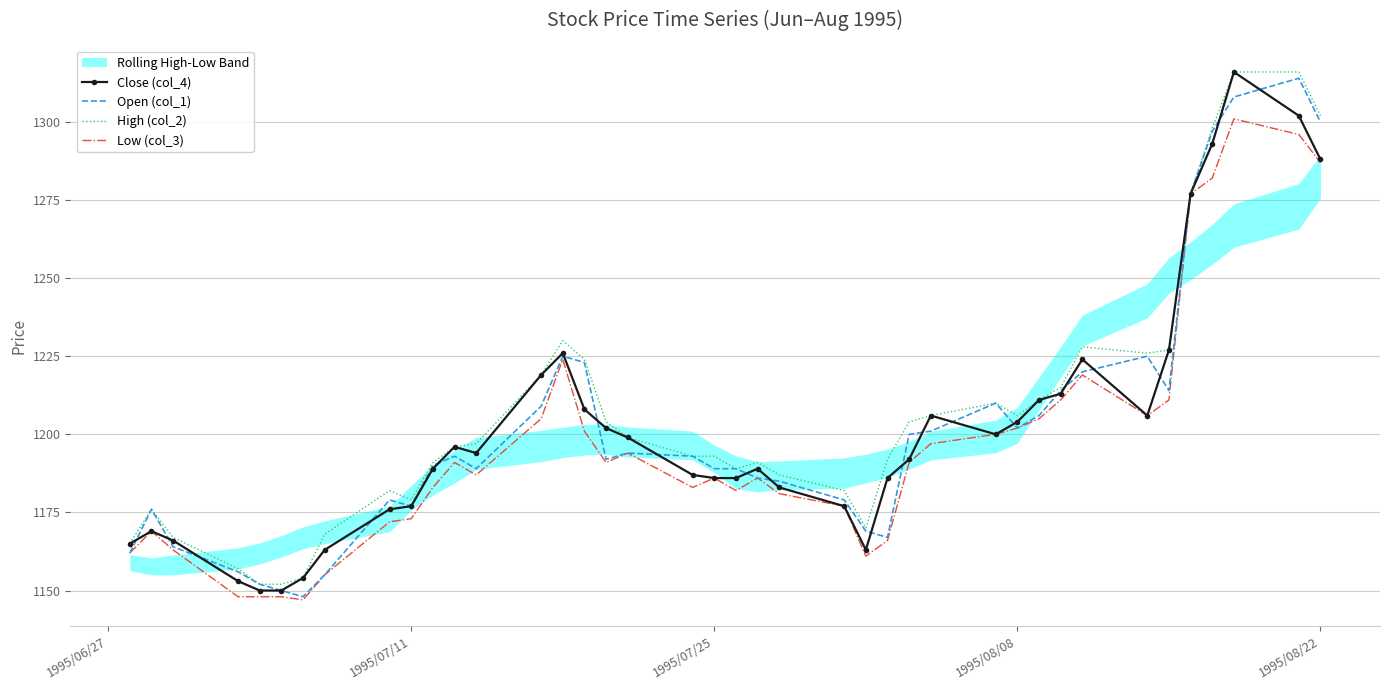

How many data points does each series have?

40